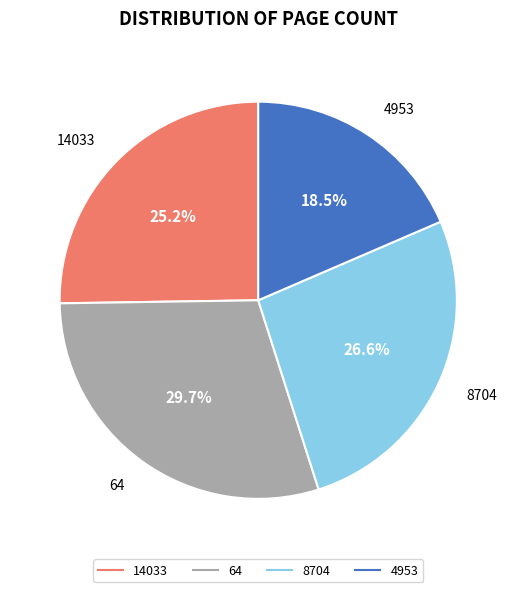

Which has a higher value, 14033 or 4953?

14033